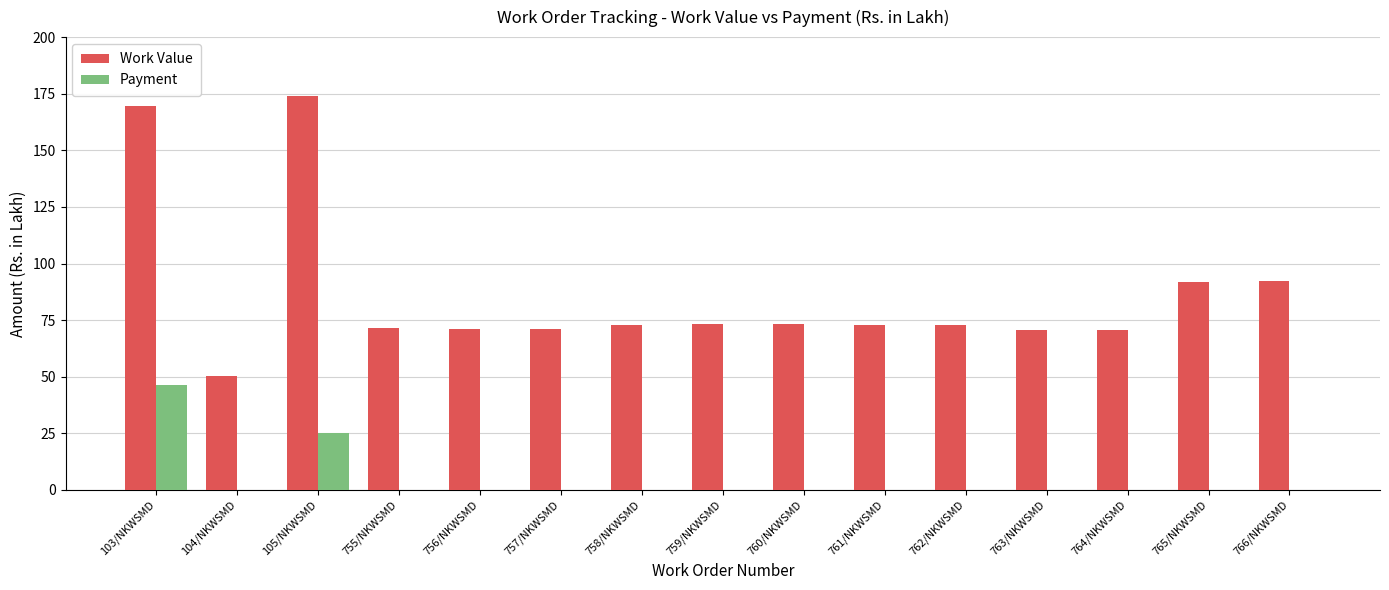

What is the average value of the Work Value series?

86.6